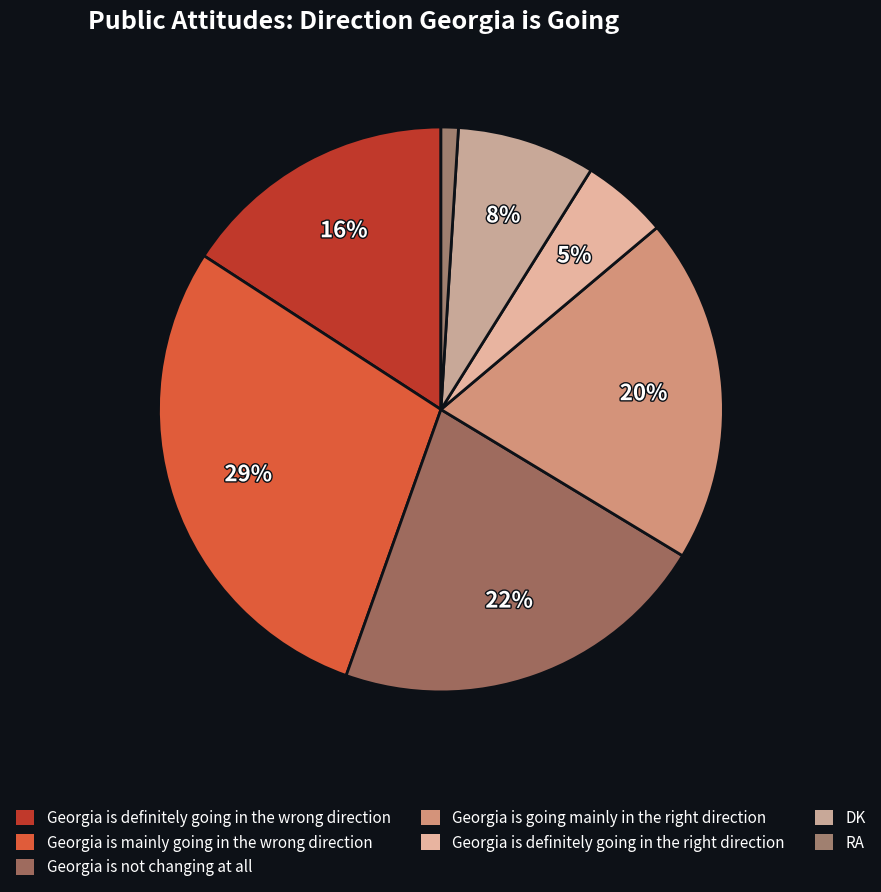

Rank the categories by value from lowest to highest.

RA, Georgia is definitely going in the right direction, DK, Georgia is definitely going in the wrong direction, Georgia is going mainly in the right direction, Georgia is not changing at all, Georgia is mainly going in the wrong direction